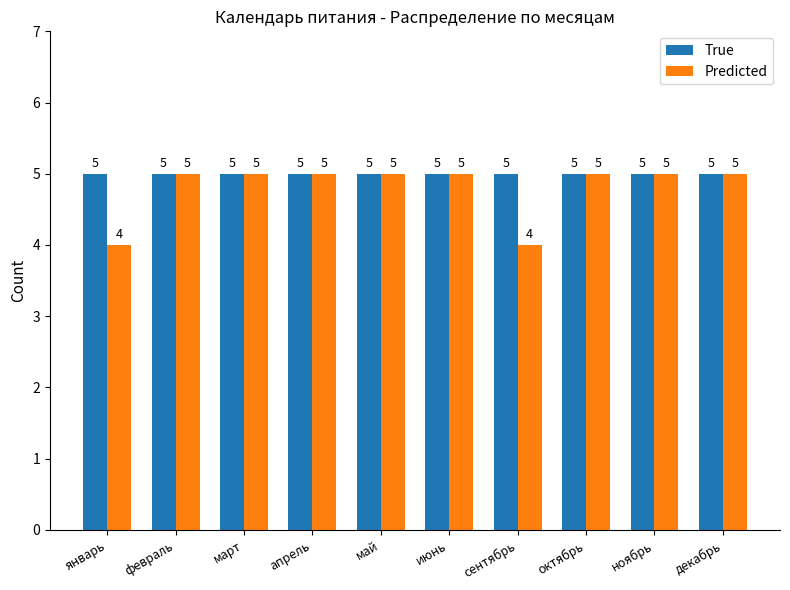

What is the total value across all series at октябрь?

10